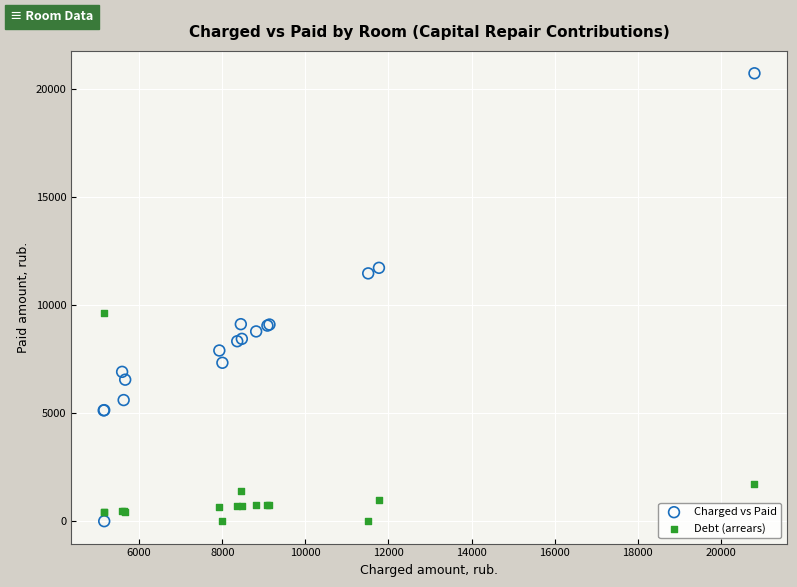

What are all the series names shown in the legend?

Charged vs Paid, Debt (arrears)